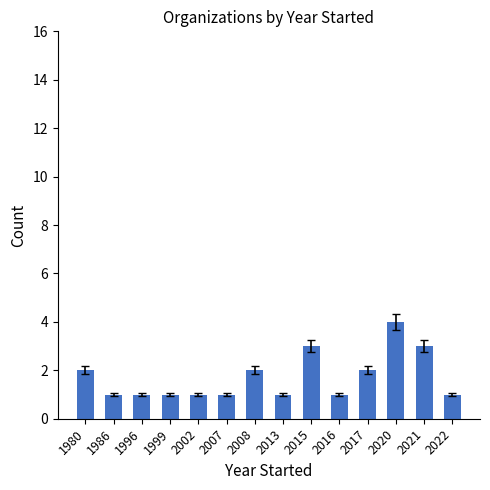

What is the value of the 11th bar from the left?

2